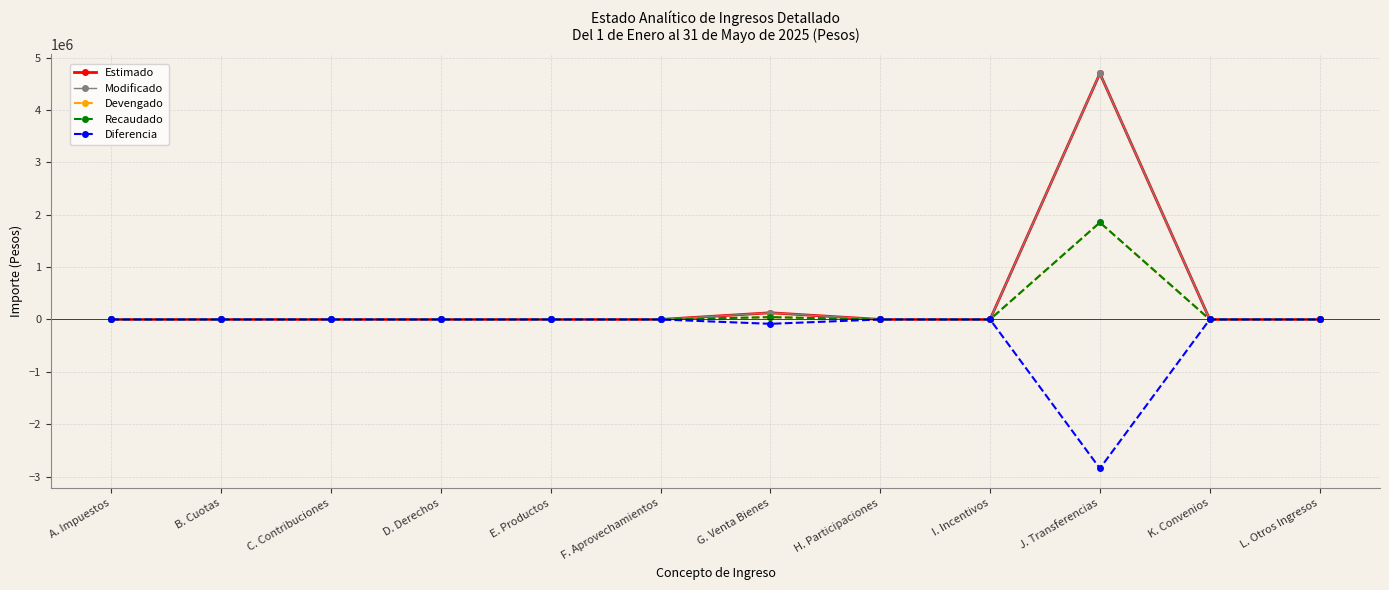

Is this an area chart (filled region under the line)?

No